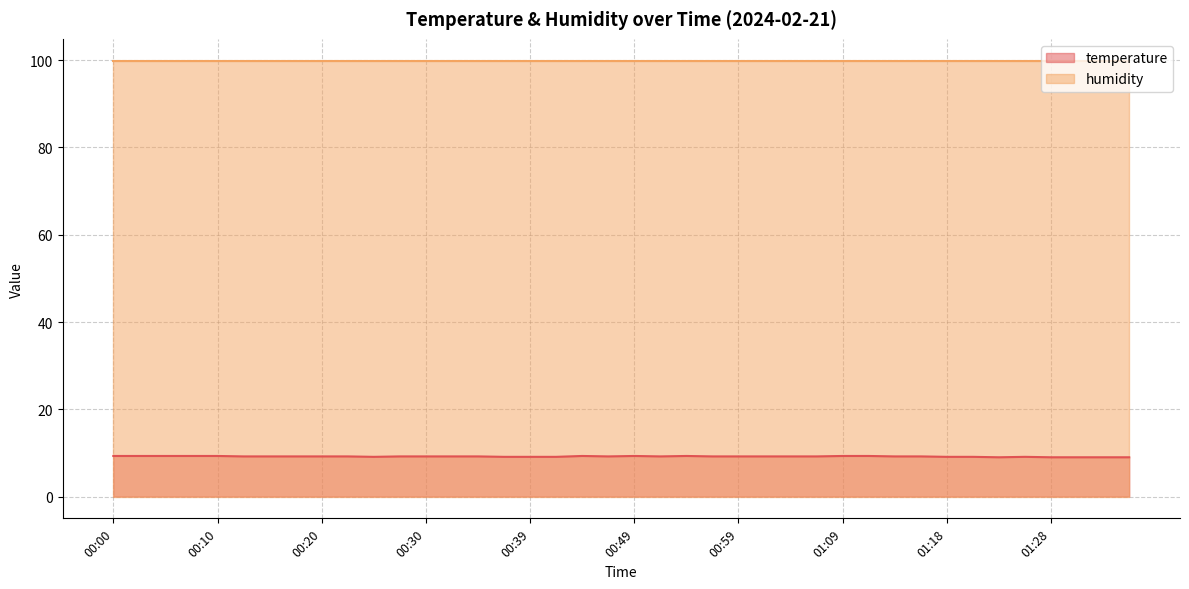

How many lines are shown in the chart?

2